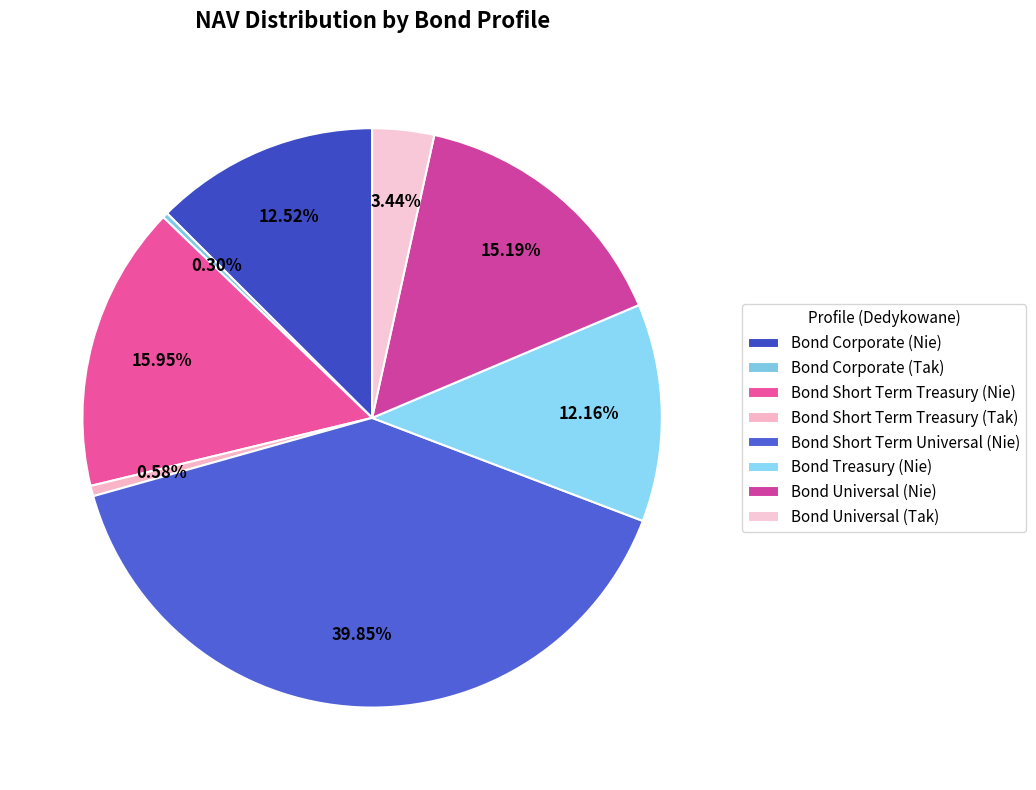

Count the number of slices in the pie.

8